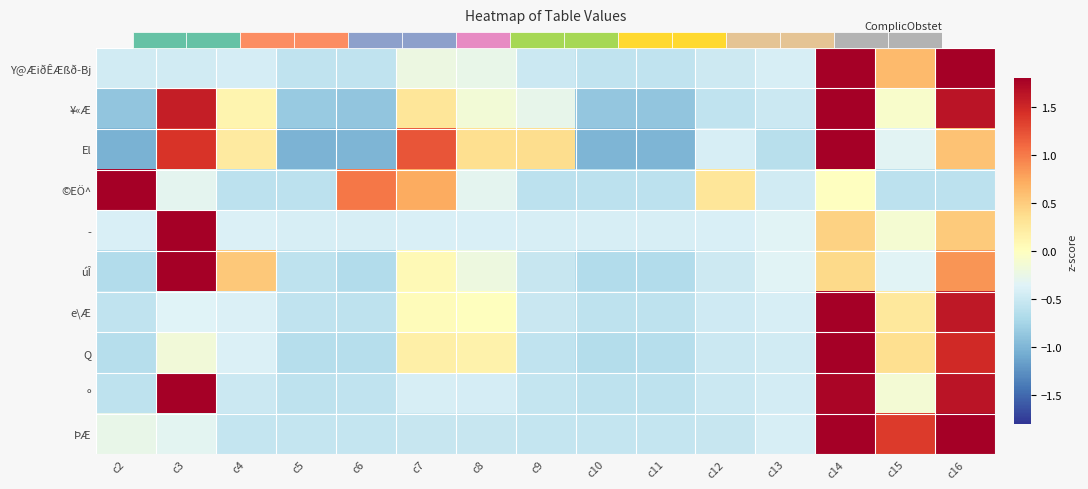

Is it true that e\Æ equals -0.2 at c11?

False